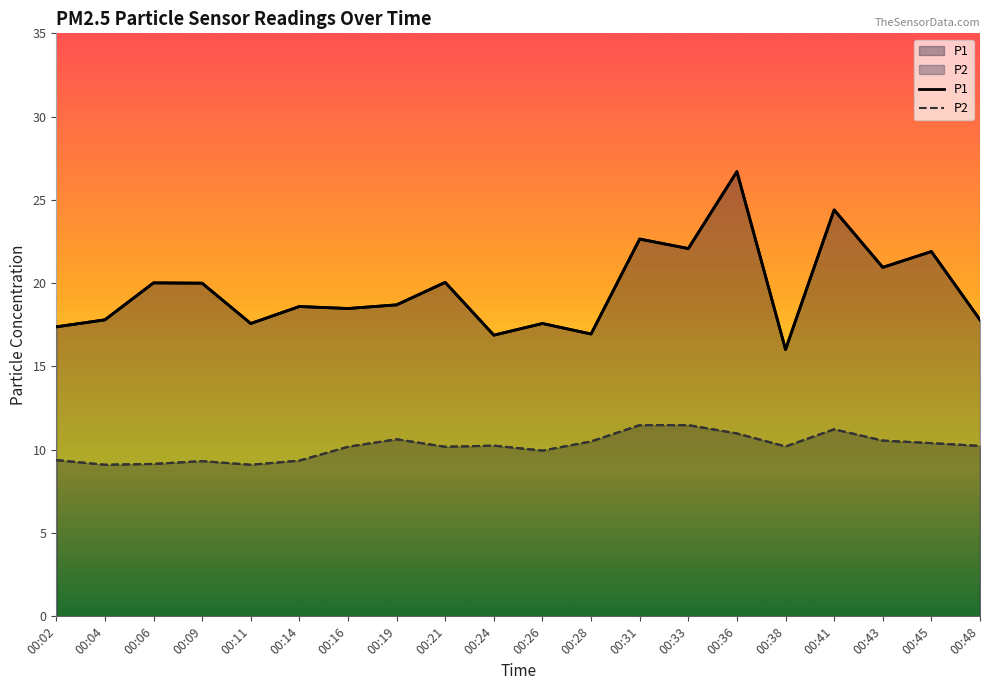

True or false: P2 and P1 intersect in this chart.

False